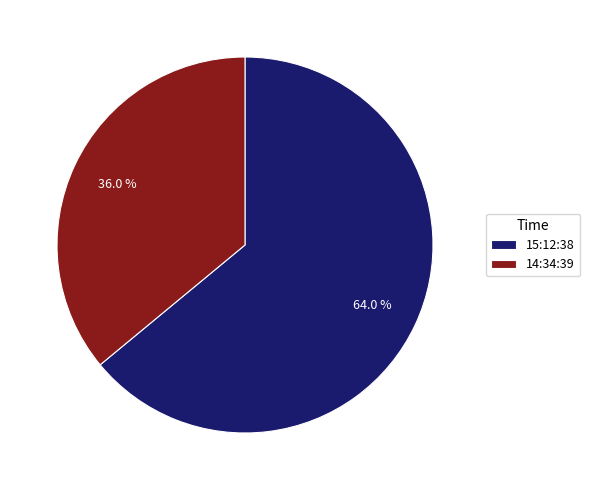

Does 14:34:39 represent more than half of the total?

No